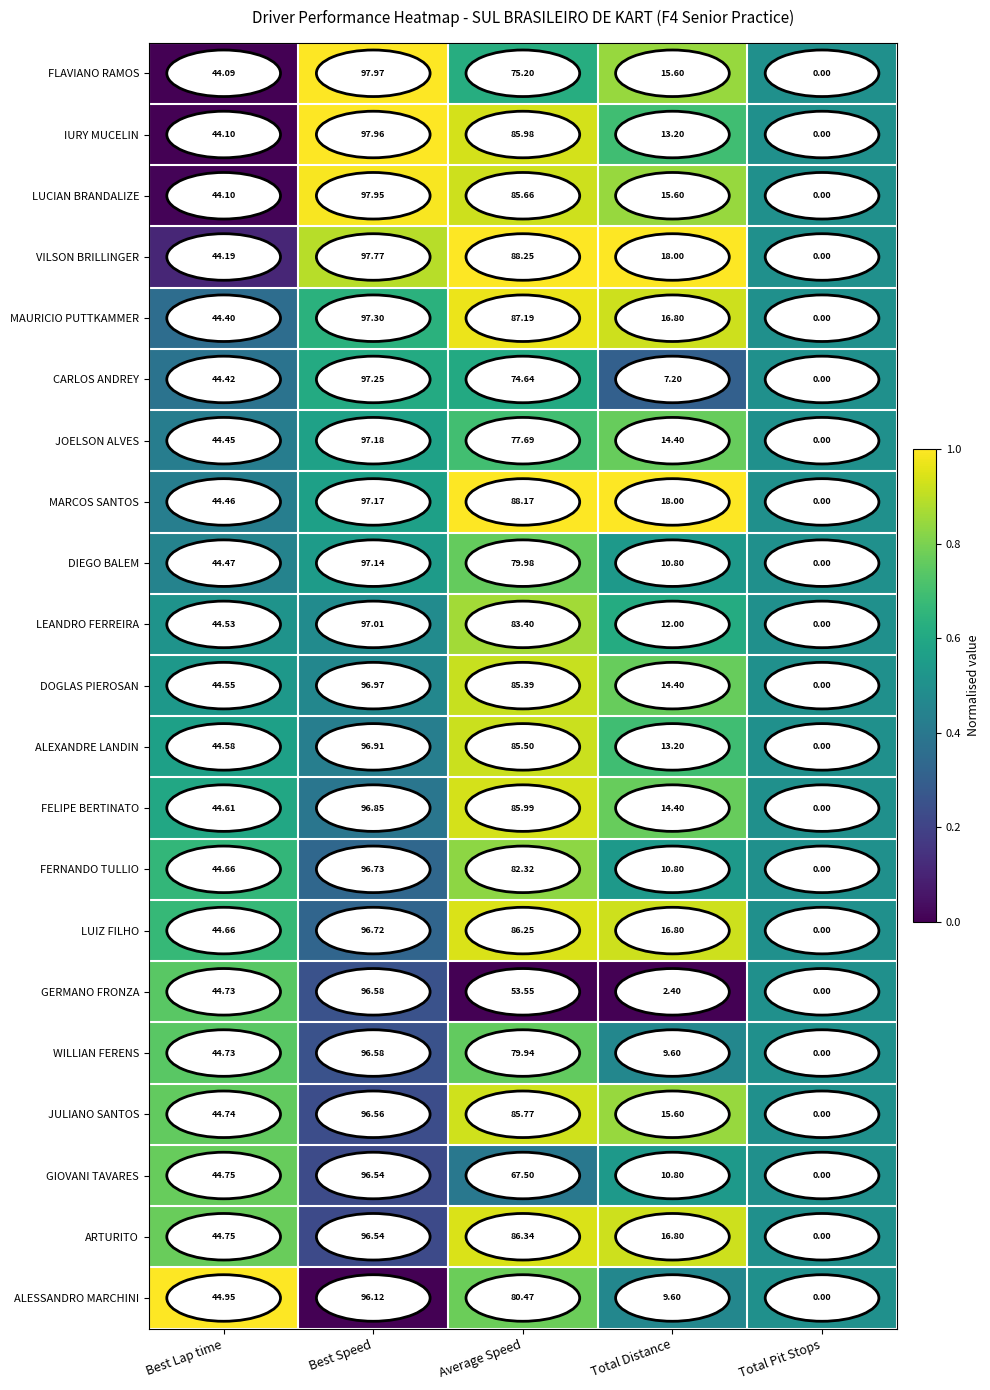

Rank the series at Average Speed from lowest to highest value.

GERMANO FRONZA, GIOVANI TAVARES, CARLOS ANDREY, FLAVIANO RAMOS, JOELSON ALVES, WILLIAN FERENS, DIEGO BALEM, ALESSANDRO MARCHINI, FERNANDO TULLIO, LEANDRO FERREIRA, DOGLAS PIEROSAN, ALEXANDRE LANDIN, LUCIAN BRANDALIZE, JULIANO SANTOS, IURY MUCELIN, FELIPE BERTINATO, LUIZ FILHO, ARTURITO, MAURICIO PUTTKAMMER, MARCOS SANTOS, VILSON BRILLINGER